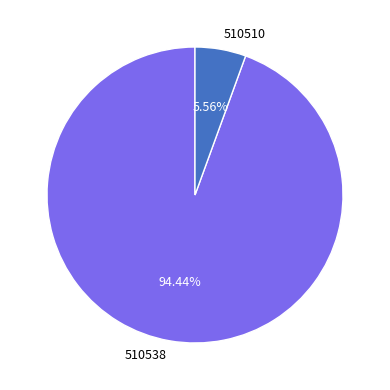

Rank the categories by value from lowest to highest.

510510, 510538